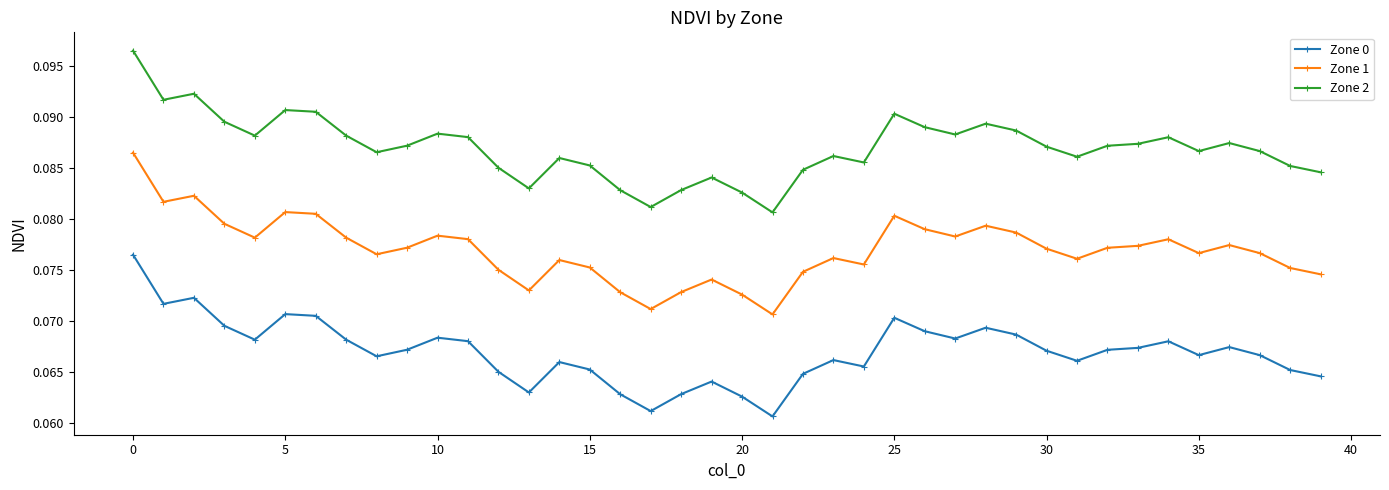

Which series has the largest total across all categories?

Zone 2